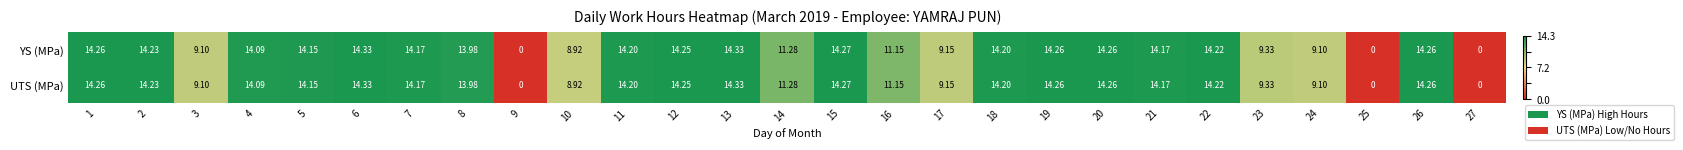

Is the value of UTS (MPa) at 23 greater than the value of YS (MPa) at 1?

No